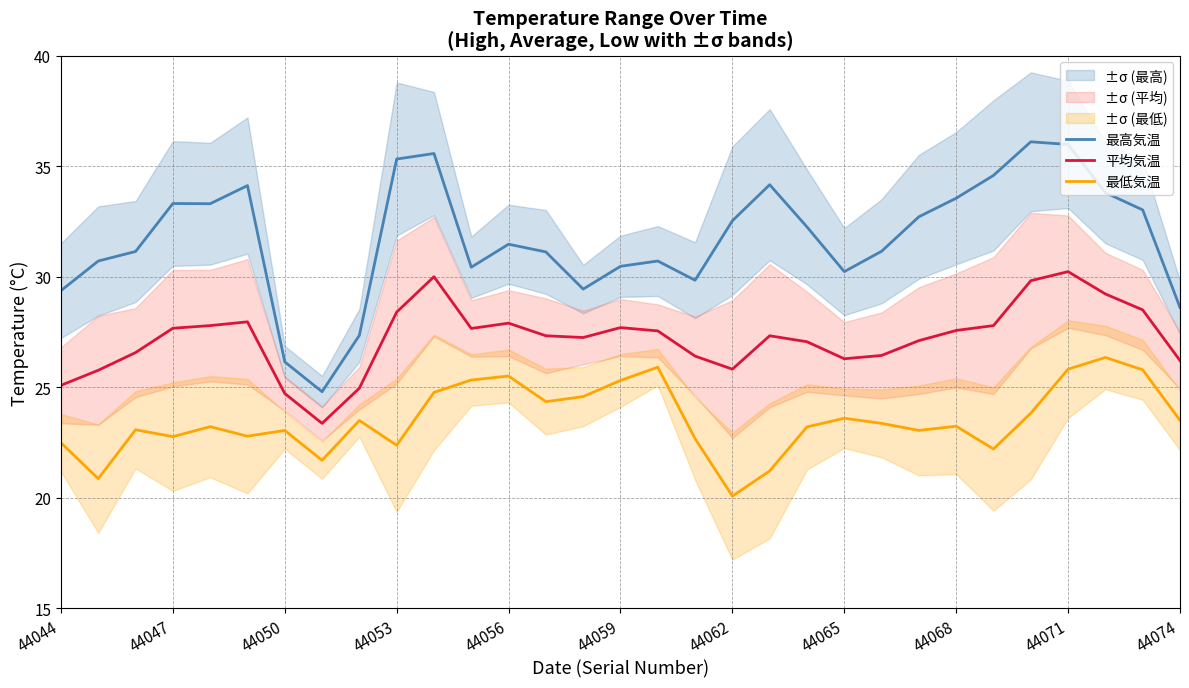

How many interior local valleys does the 最低気温 series have?

9